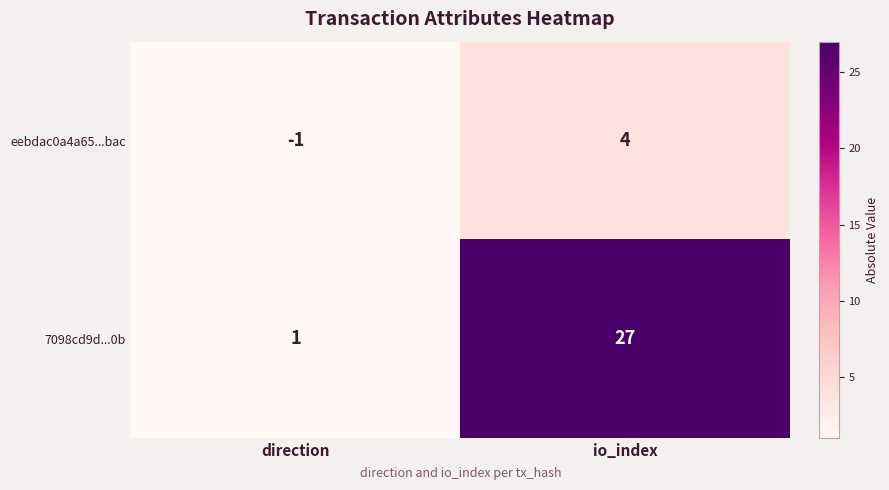

What is the sum of all 7098cd9d...0b values?

28